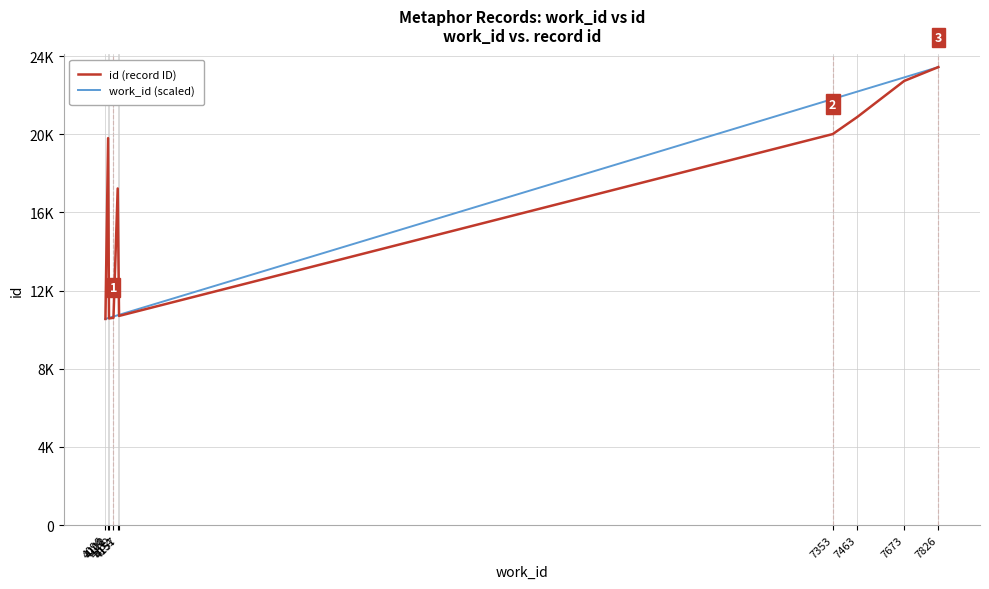

Does the chart have visible grid lines?

Yes